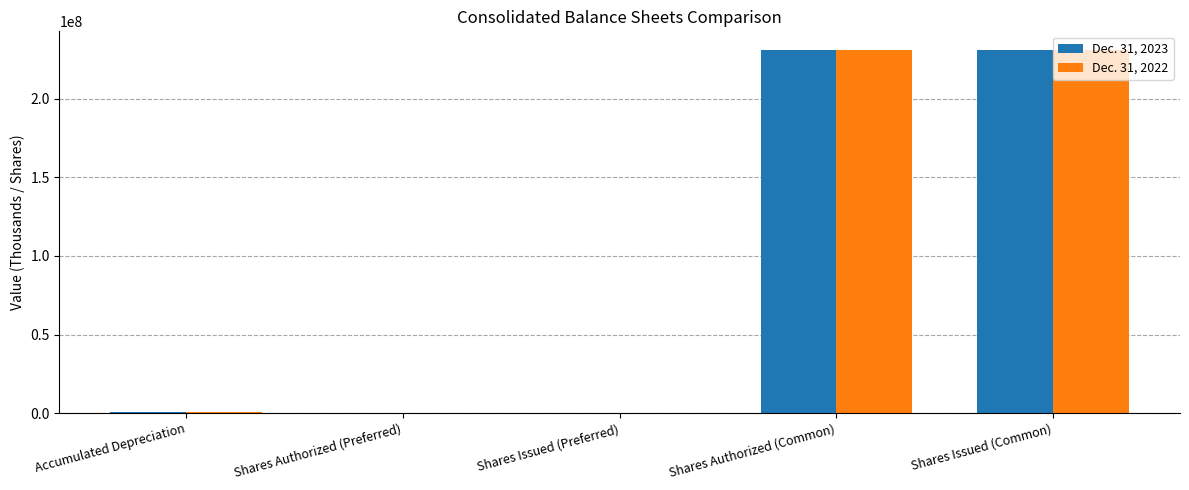

Between Accumulated Depreciation and Shares Issued (Common), which series saw the biggest shift?

Dec. 31, 2023